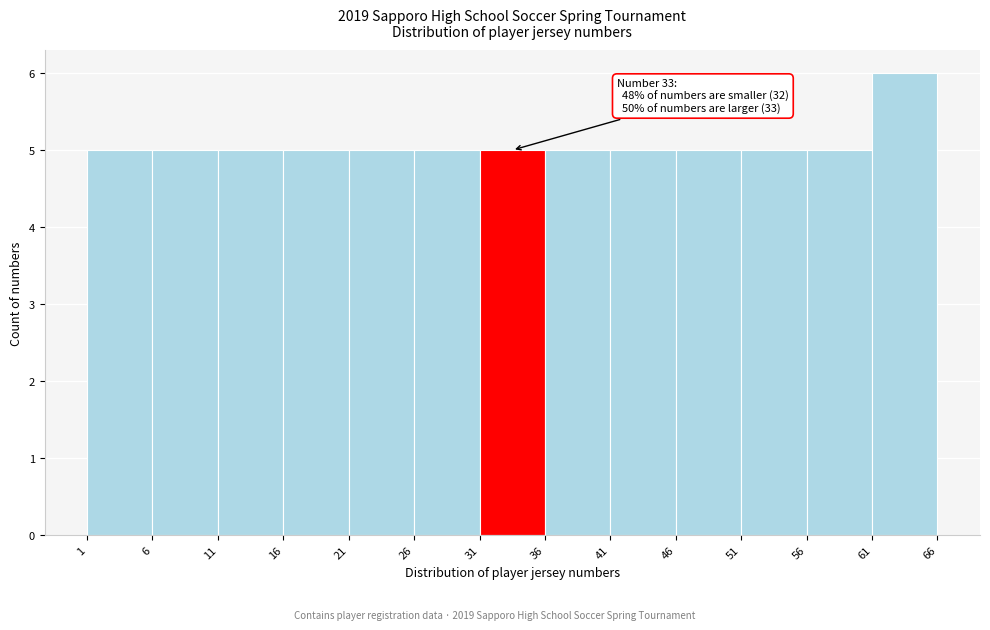

Which range on the x-axis has the tallest bar?

61 to 66